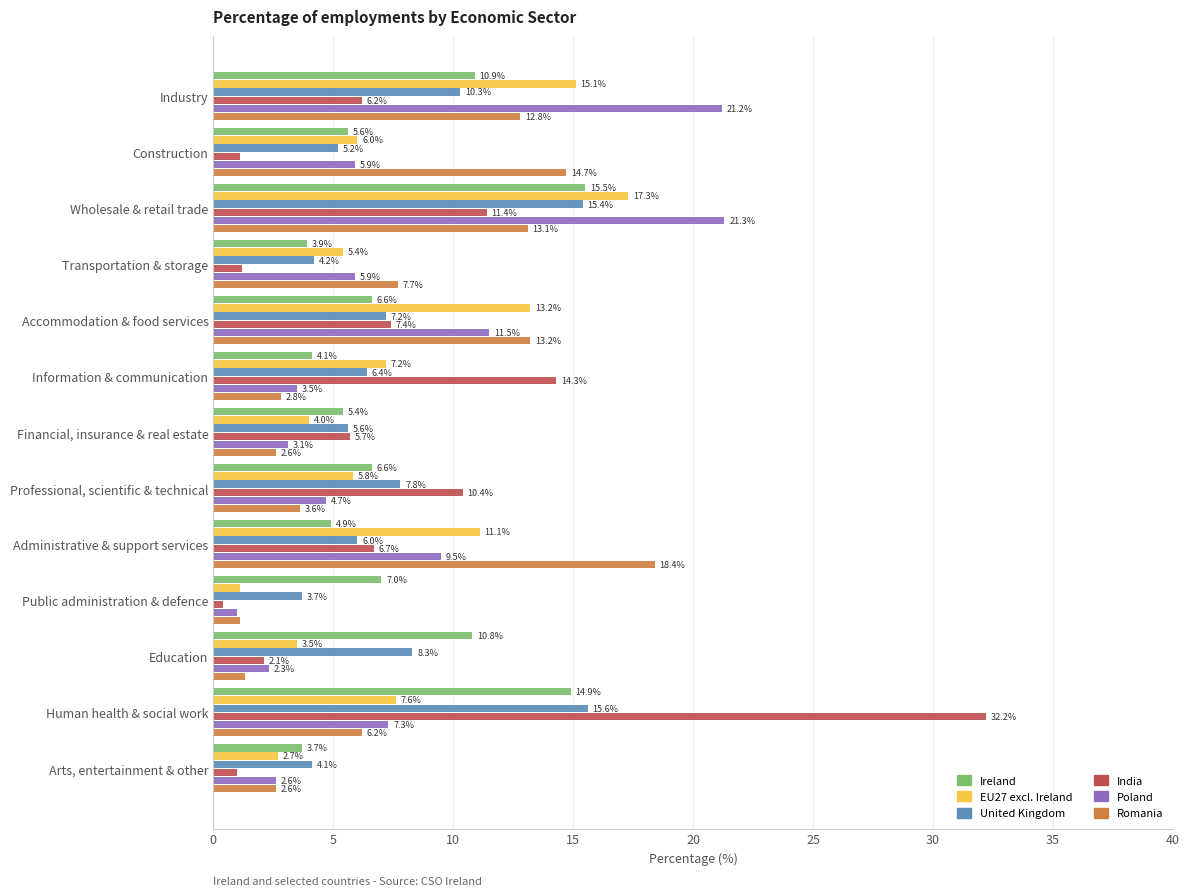

At which label is Romania closest to 9?

Transportation & storage